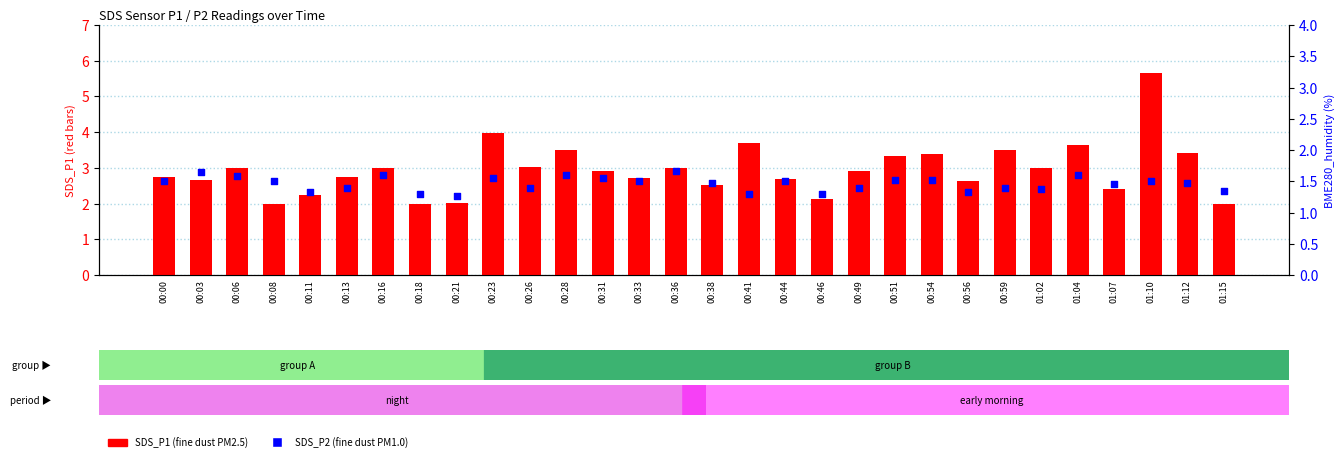

What is the total value across all series at 00:28?

5.1